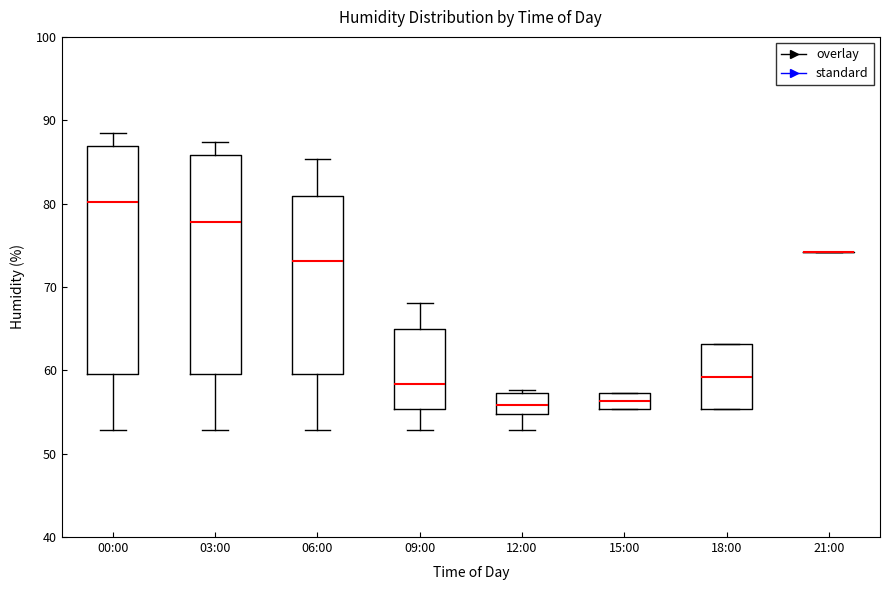

Comparing the boxes themselves (not the whiskers), which one is the tallest?

00:00